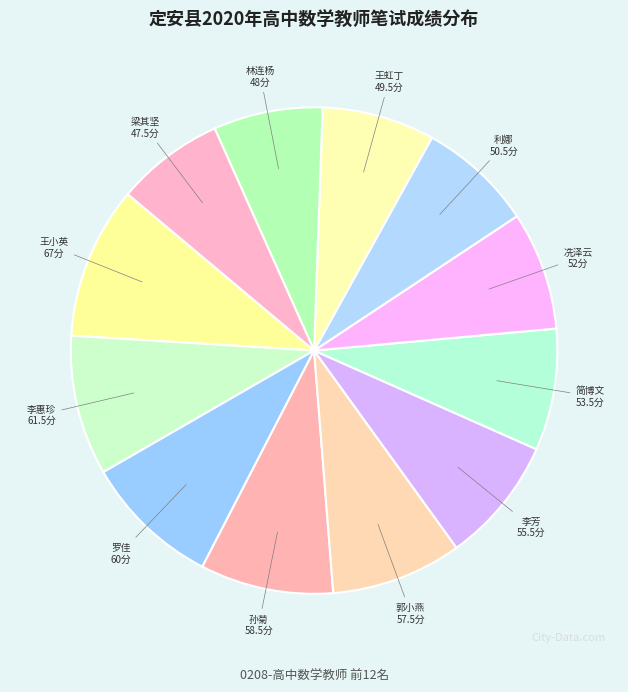

How many segments does this pie chart have?

12